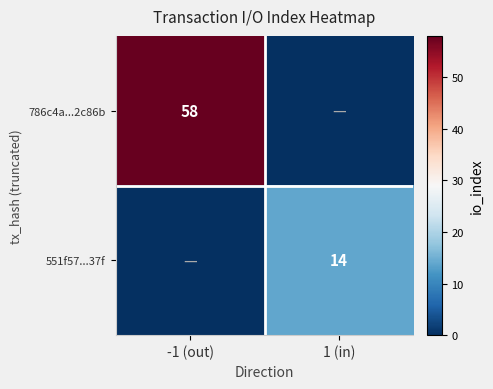

Is it true that 786c4a...2c86b equals 19 at -1 (out)?

False